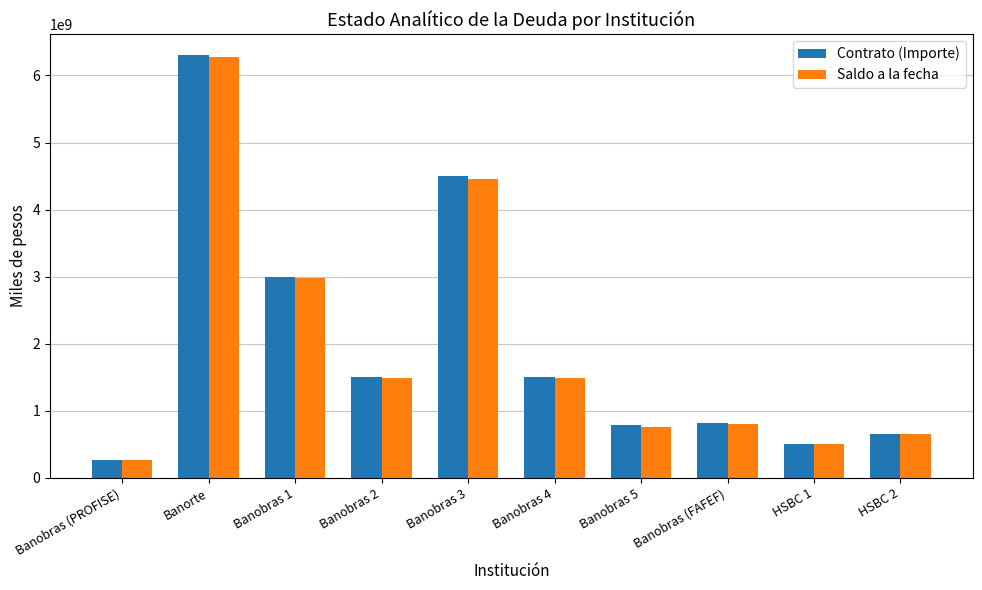

What position from the right is HSBC 2?

1